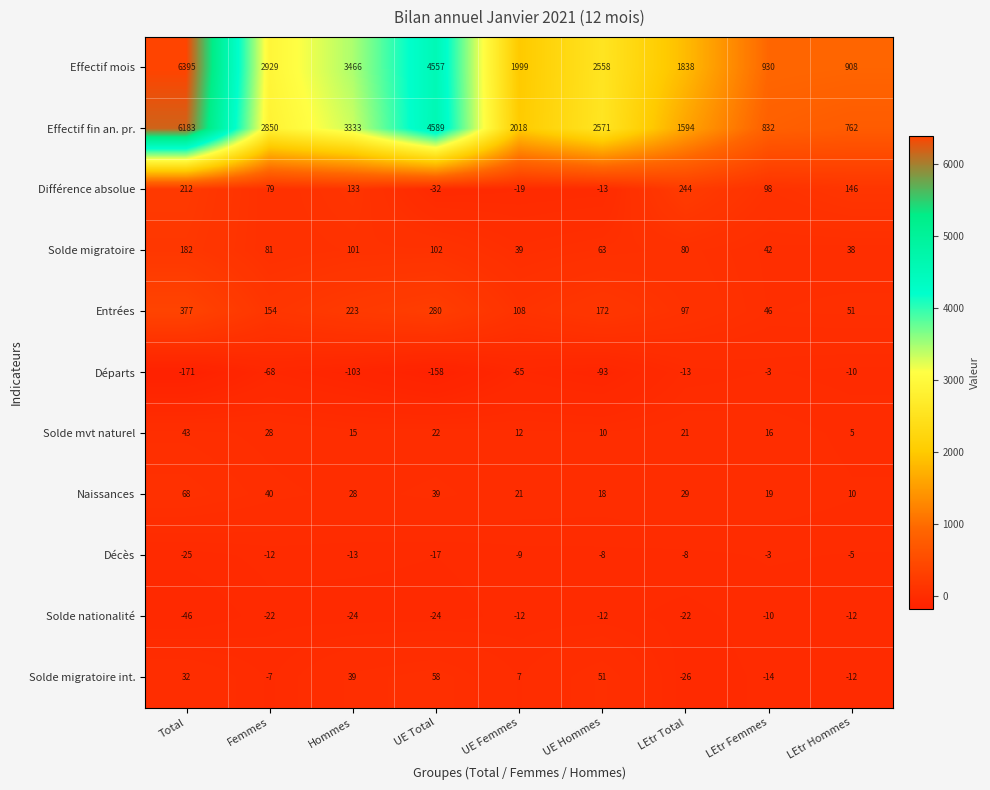

What is the average value of the Solde migratoire series?

81